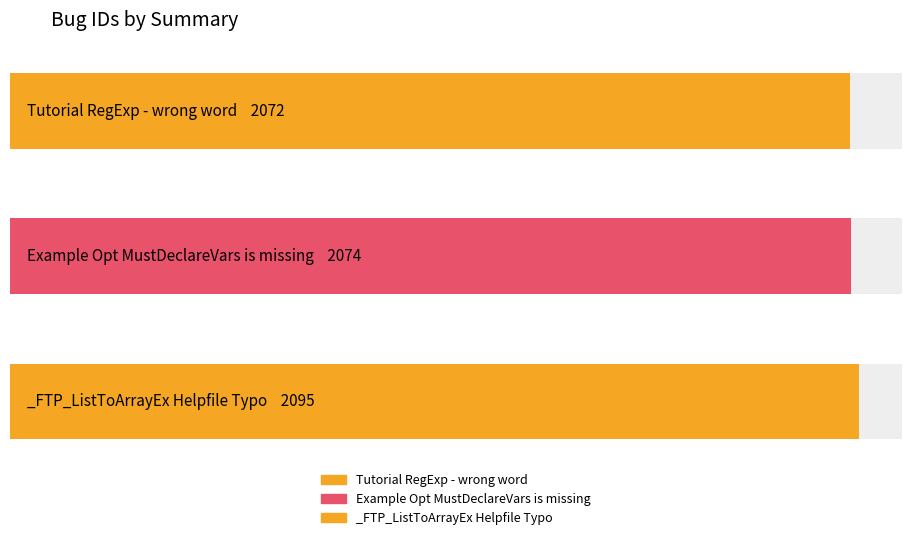

Which has a higher value, _FTP_ListToArrayEx Helpfile Typo or Tutorial RegExp - wrong word?

_FTP_ListToArrayEx Helpfile Typo